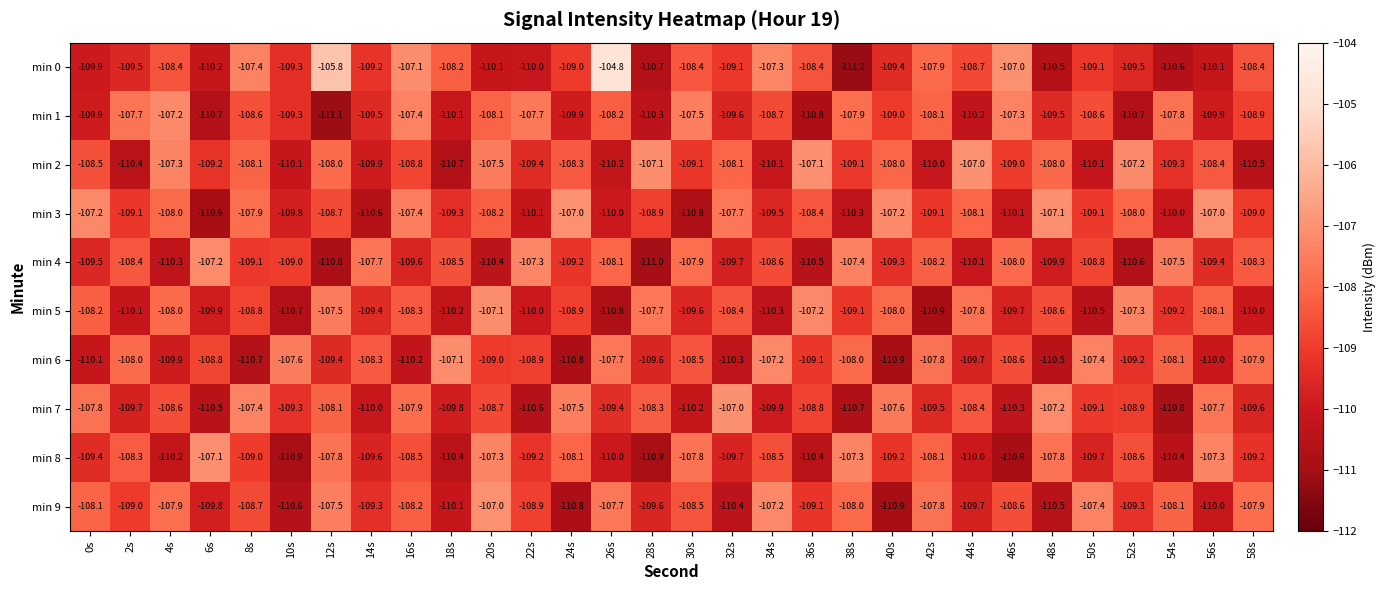

What is the spread (max minus min) of values at 14s?

2.8